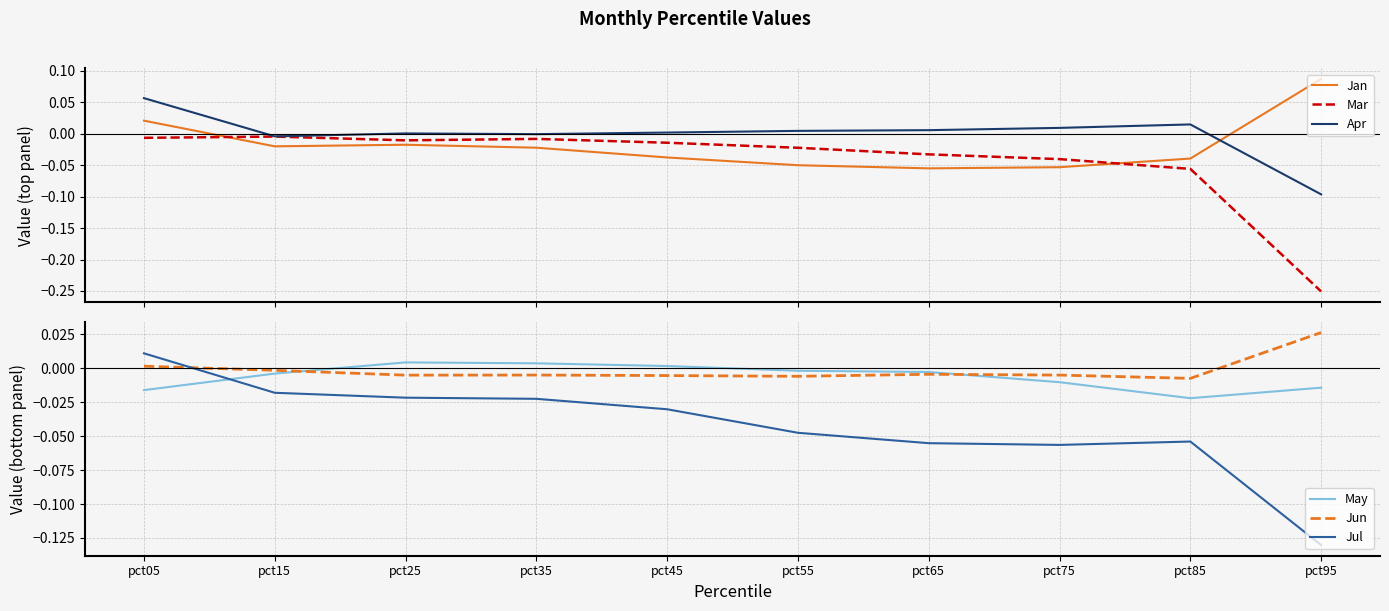

True or false: May and Jan cross at least once.

True